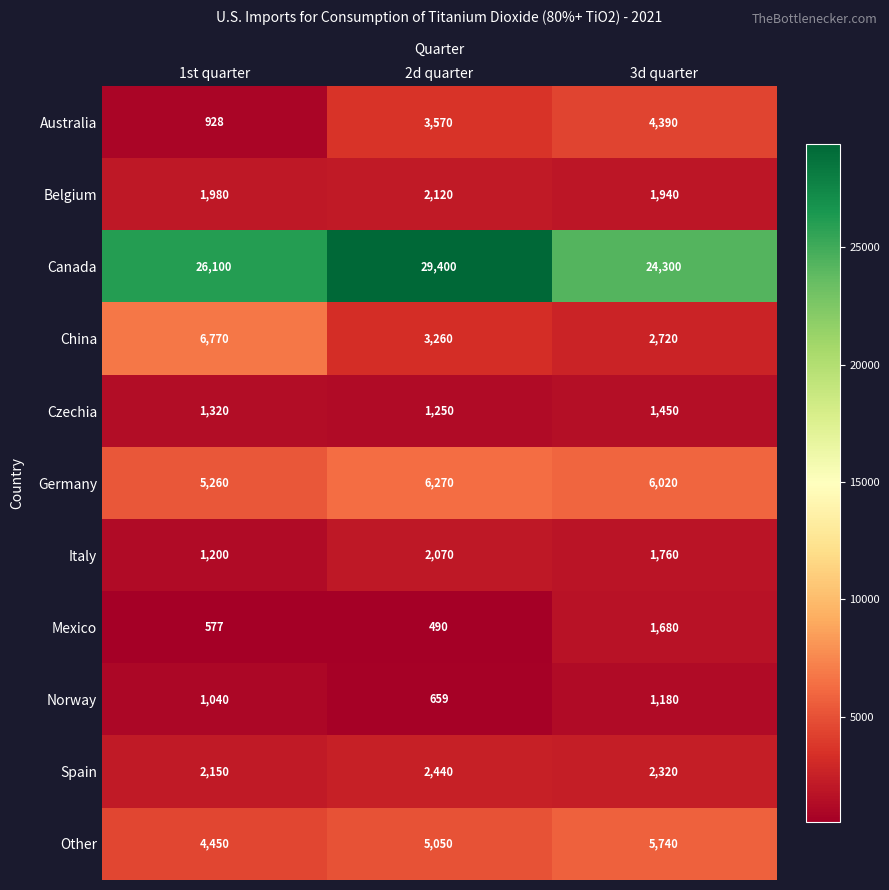

Is it true that Other equals 5740 at 3d quarter?

True